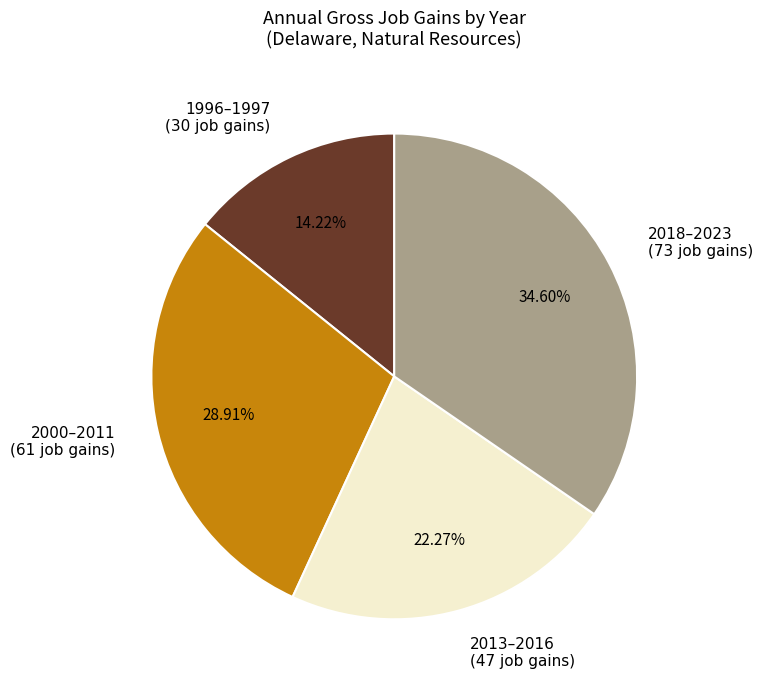

How many slices are in this pie chart?

4